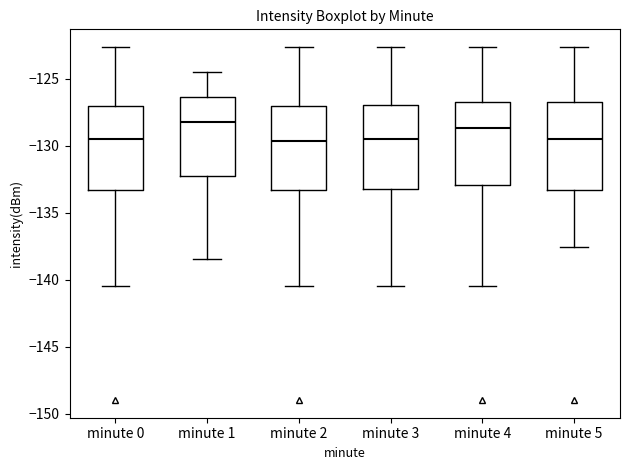

Reading left to right, transcribe this box plot: for each box, give where its median line is, the range the box spans, and where its two whiskers end, as read against the y-axis. The values are not printed on the chart, so give them approximately, as read against the axis.

minute 0: median -129.5, box -133.5 to -127.0, whiskers -140.5 to -122.5
minute 1: median -128.5, box -132.0 to -126.5, whiskers -138.5 to -124.5
minute 2: median -129.5, box -133.5 to -127.0, whiskers -140.5 to -122.5
minute 3: median -129.5, box -133.0 to -127.0, whiskers -140.5 to -122.5
minute 4: median -128.5, box -133.0 to -127.0, whiskers -140.5 to -122.5
minute 5: median -129.5, box -133.5 to -126.5, whiskers -137.5 to -122.5